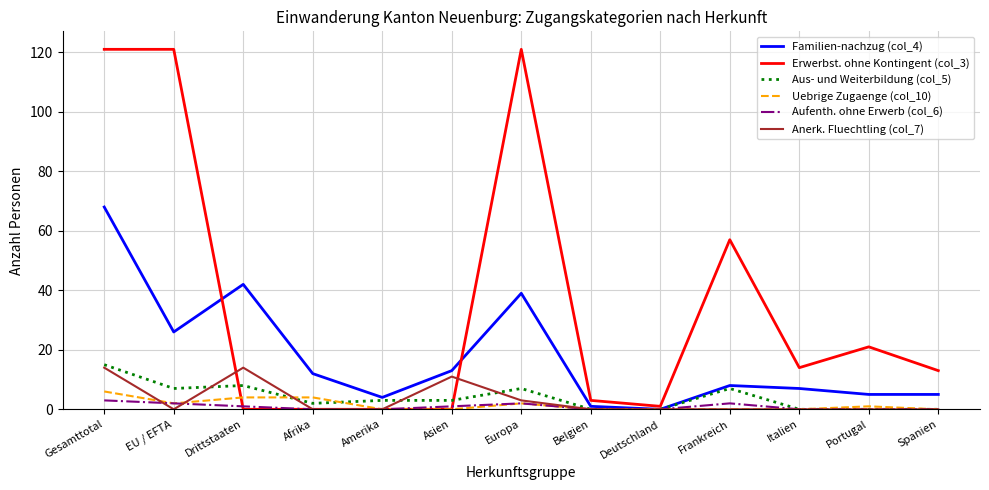

The value of Aus- und Weiterbildung (col_5) at Europa is 3. True or false?

False